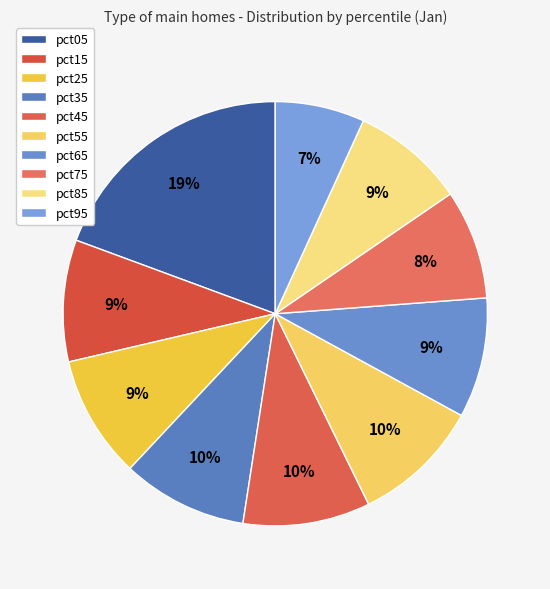

How many segments does this pie chart have?

10